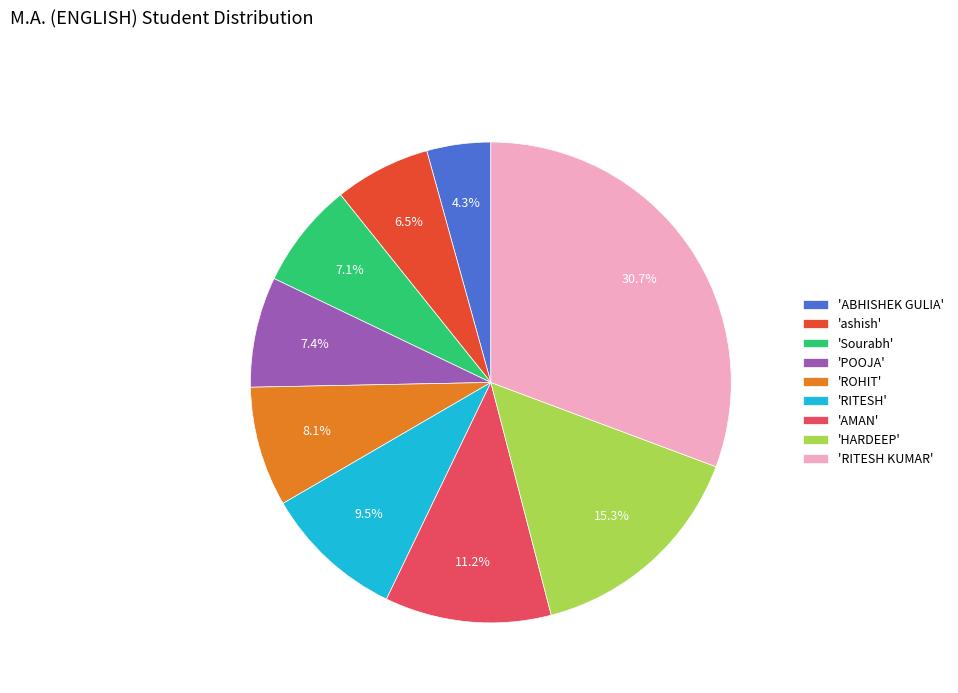

To the nearest percent, what is the difference between the largest and smallest slice percentages?

26%